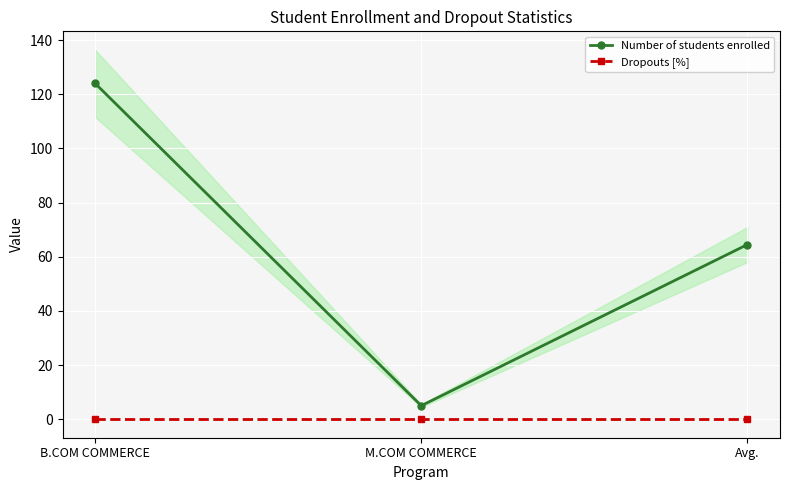

True or false: Dropouts [%] has a value of 0.0 at B.COM COMMERCE.

True